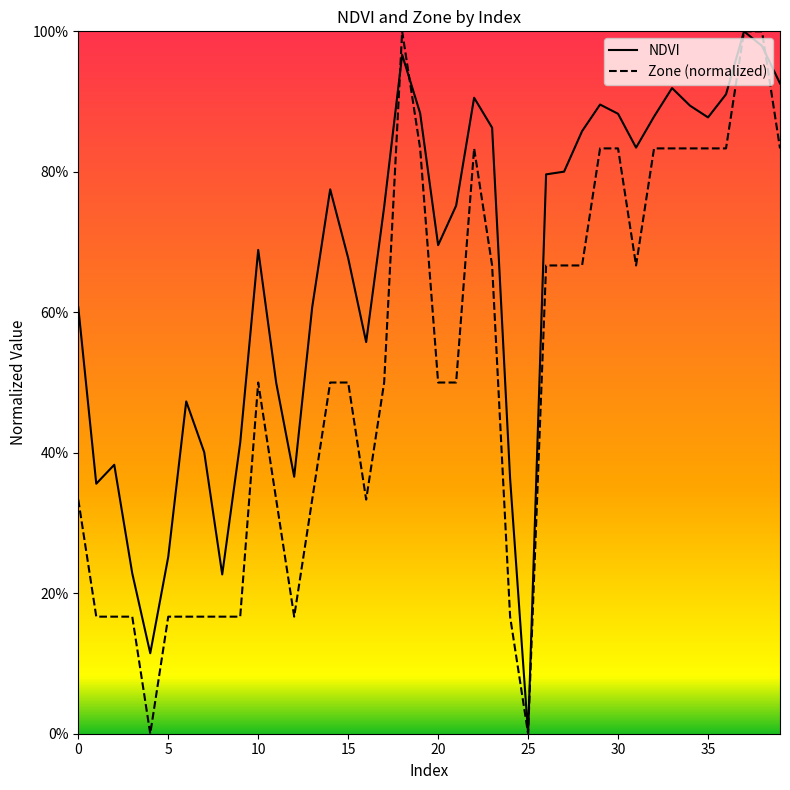

What is the label of the 16th point from the right?

24